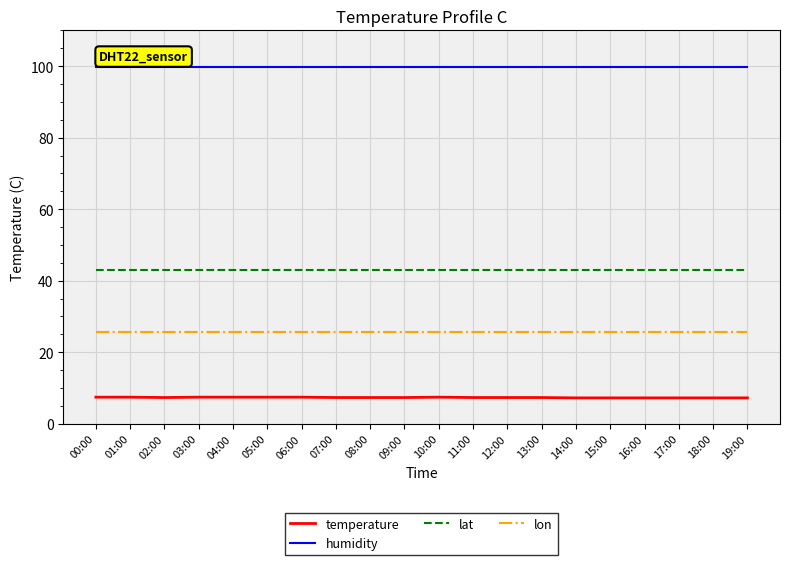

What is the difference between the highest and lowest values at 05:00?

92.5